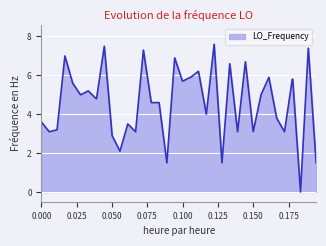

What is the maximum value shown in the chart?

7.6